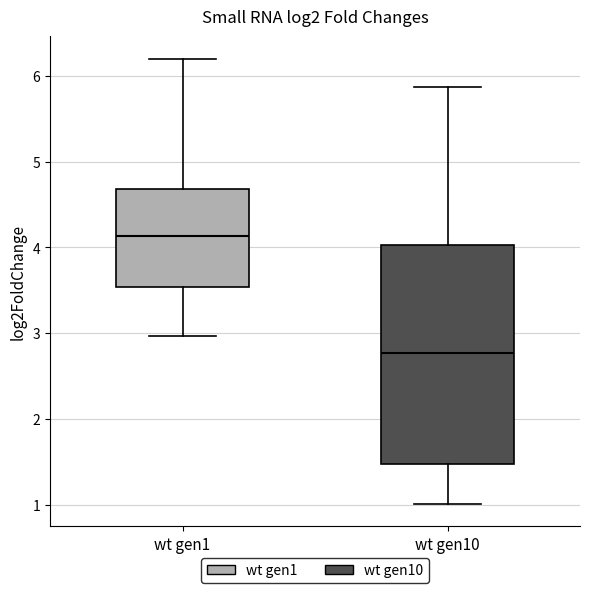

Reading left to right, transcribe this box plot: for each box, give where its median line is, the range the box spans, and where its two whiskers end, as read against the y-axis. The values are not printed on the chart, so give them approximately, as read against the axis.

wt gen1: median 4.1, box 3.5 to 4.7, whiskers 3.0 to 6.2
wt gen10: median 2.8, box 1.5 to 4.0, whiskers 1.0 to 5.9